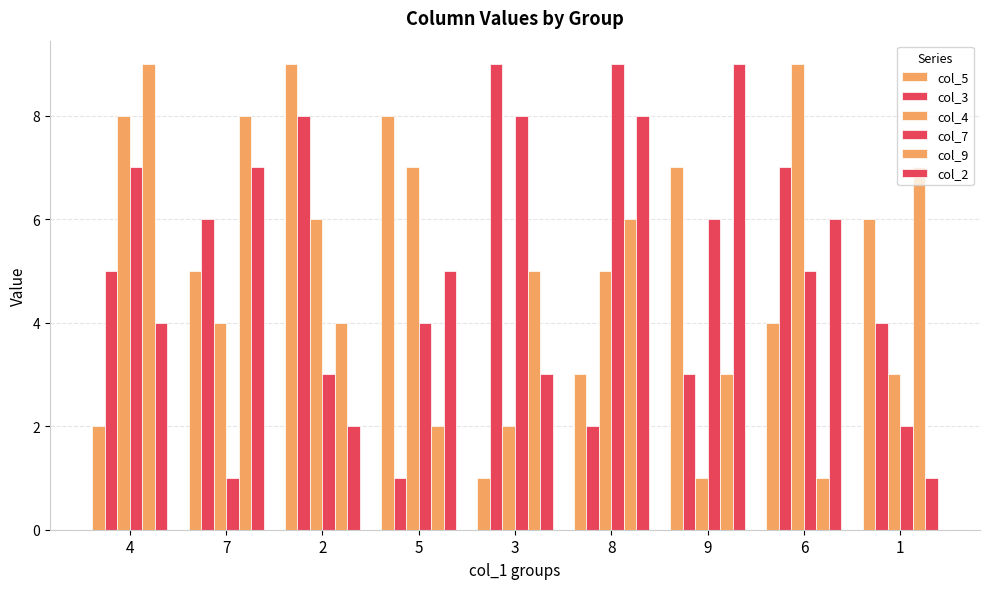

Which category has the lowest value across all series?

3